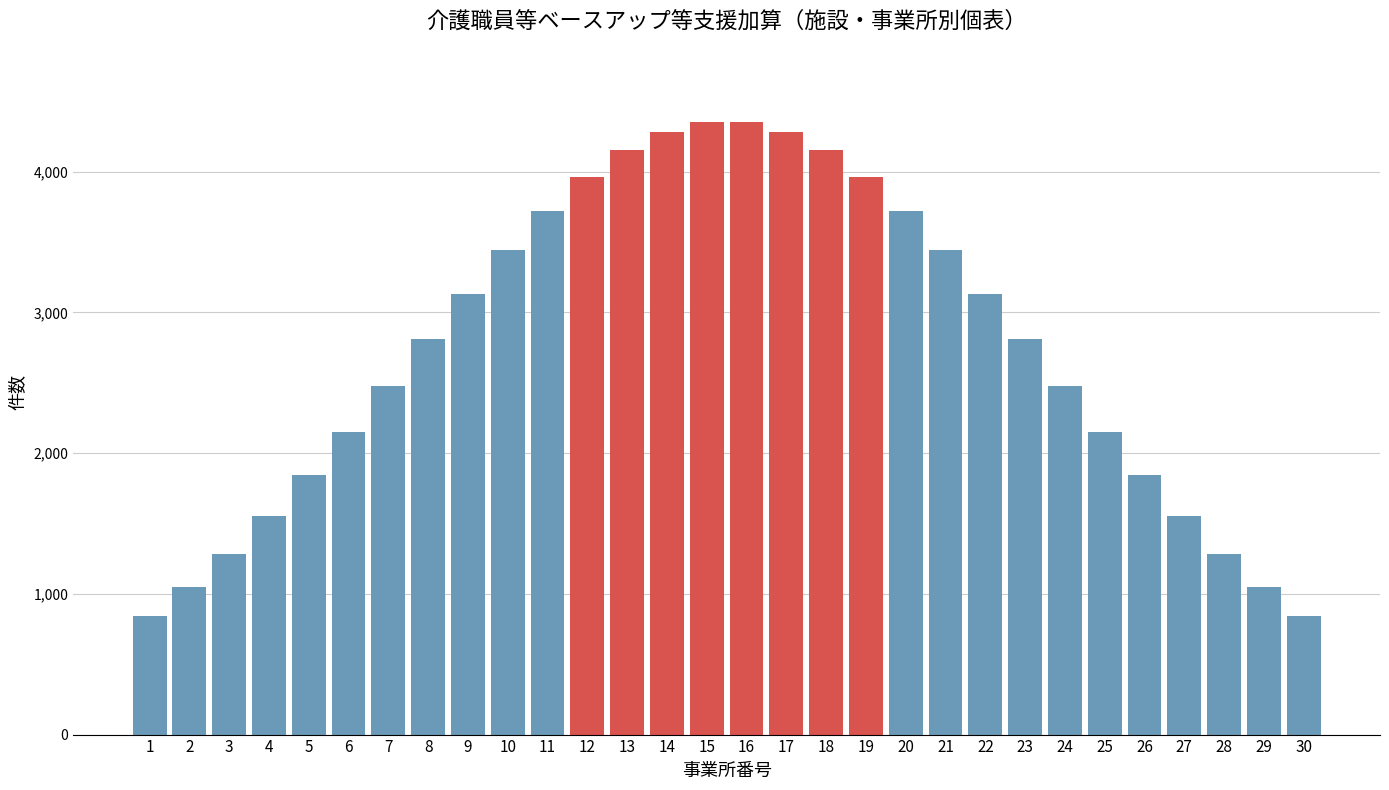

Reading right to left, list all the values displayed in this chart.

843	1049	1285	1551	1841	2153	2478	2808	3133	3441	3720	3960	4150	4282	4350	4350	4282	4150	3960	3720	3441	3133	2808	2478	2153	1841	1551	1285	1049	843